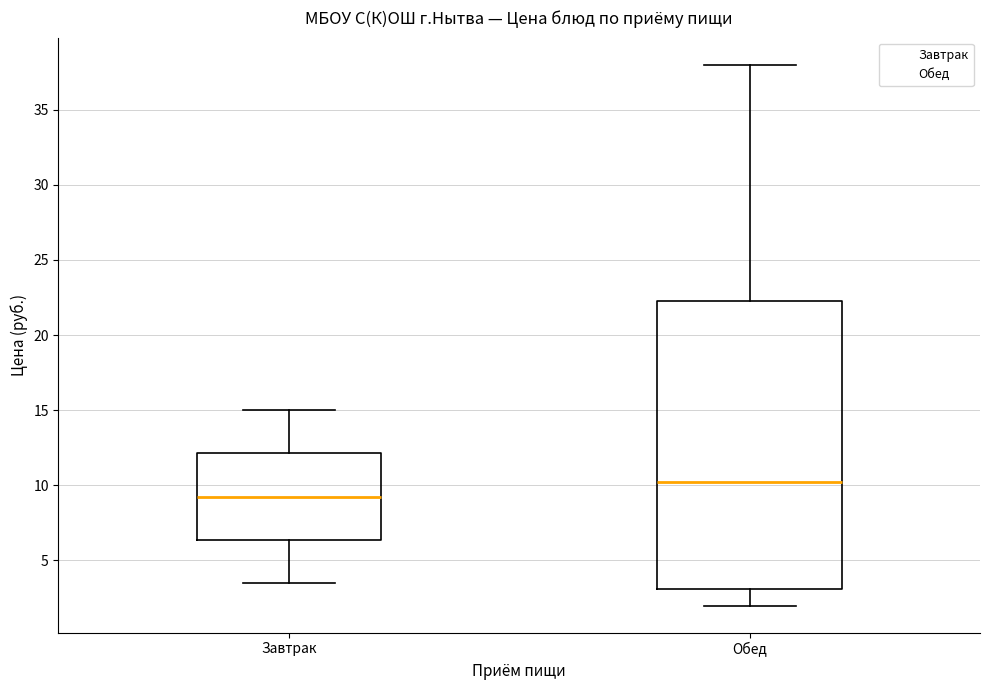

Comparing the boxes themselves (not the whiskers), which one is the tallest?

Обед